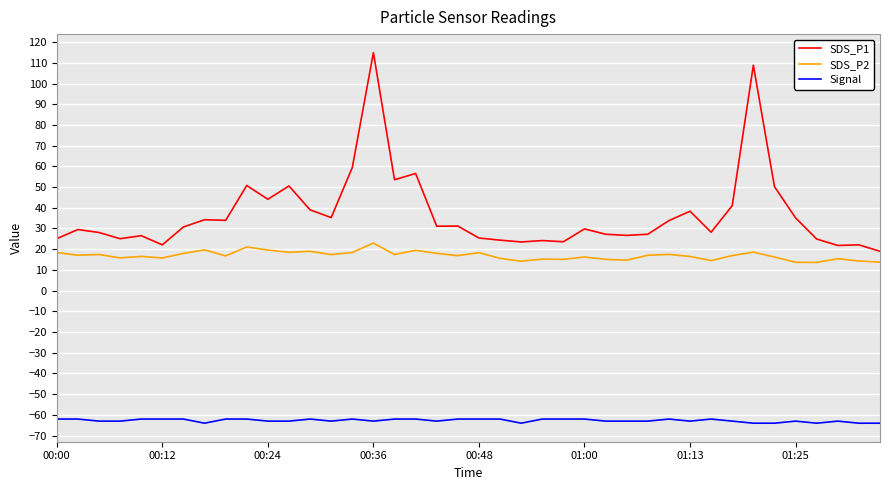

True or false: SDS_P1 and SDS_P2 intersect in this chart.

False